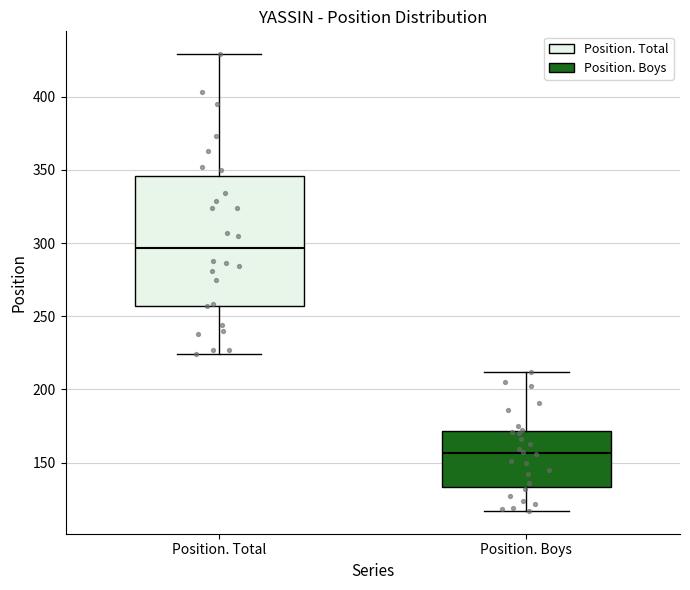

Where does the median line of the box for Position. Boys sit on the y-axis? The values are not printed on the chart, so give them approximately, as read against the axis.

155